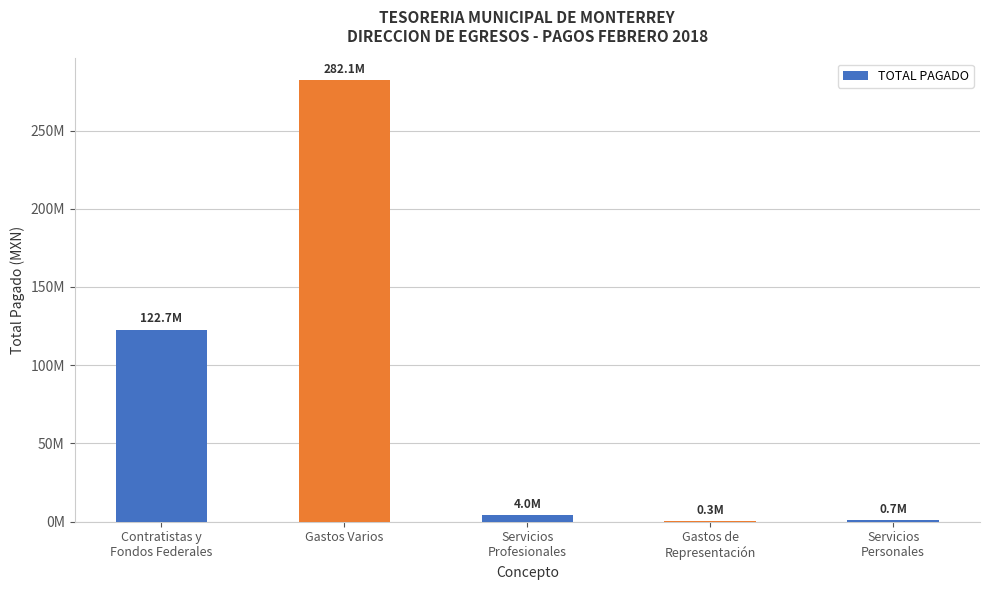

Are the bars horizontal?

No